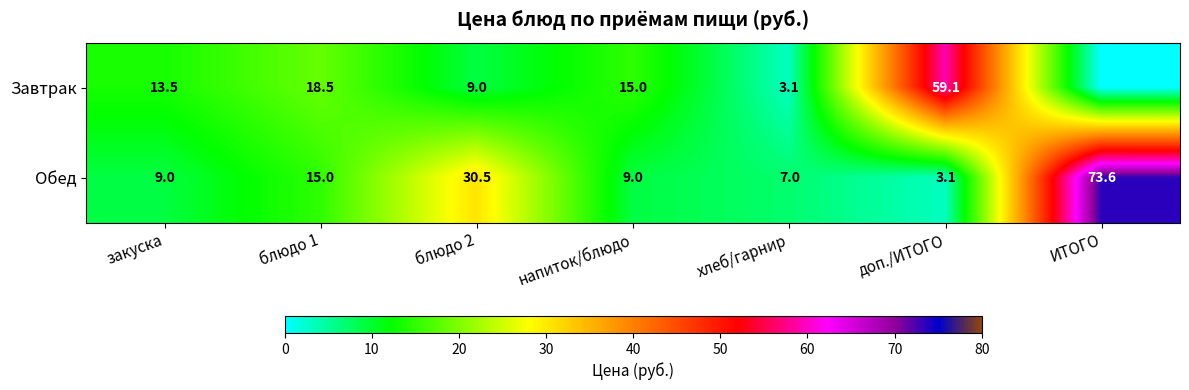

Count the number of categories in the chart.

7